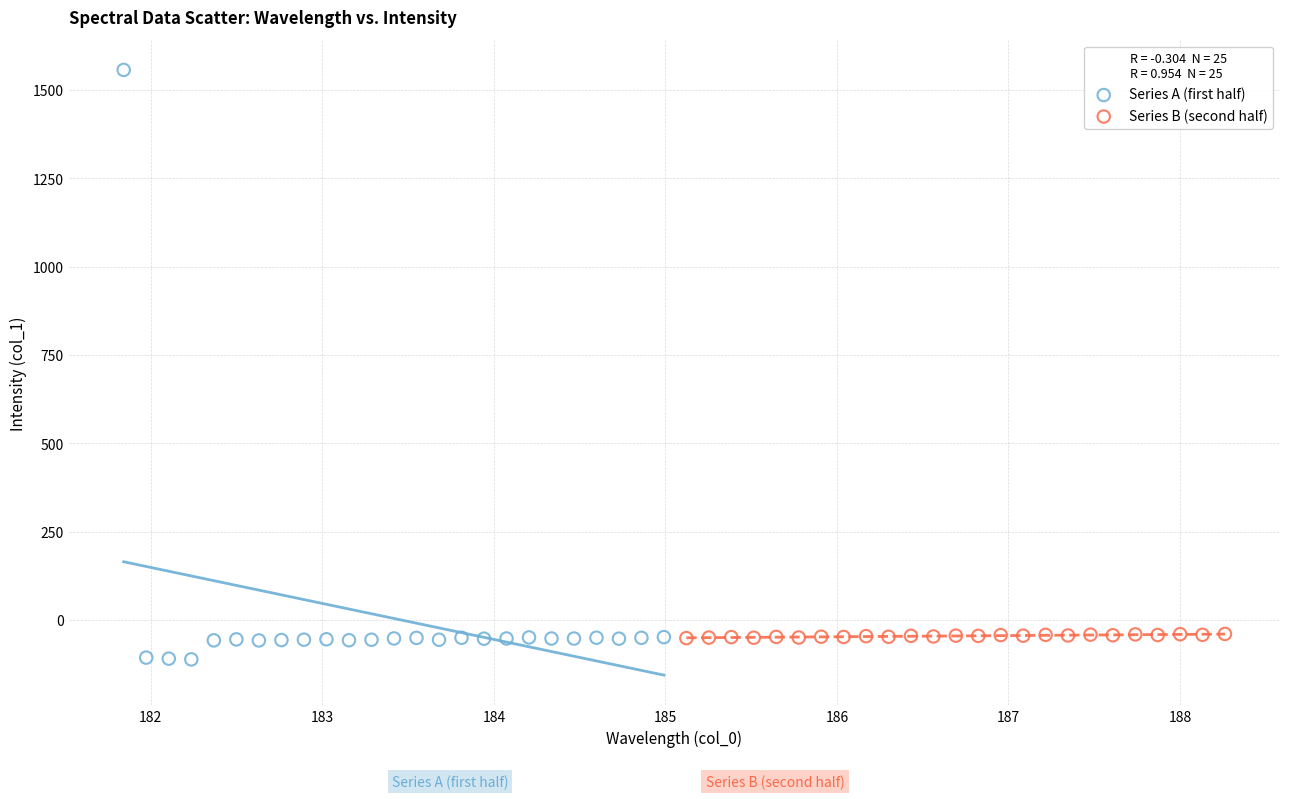

Which series contains the lowest Y value?

Series A (first half)